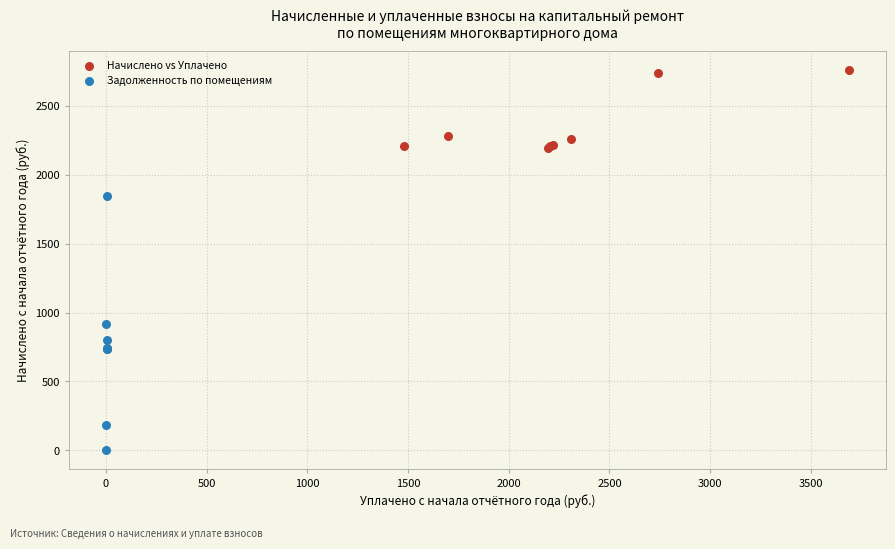

Which series reaches the minimum Y coordinate?

Задолженность по помещениям